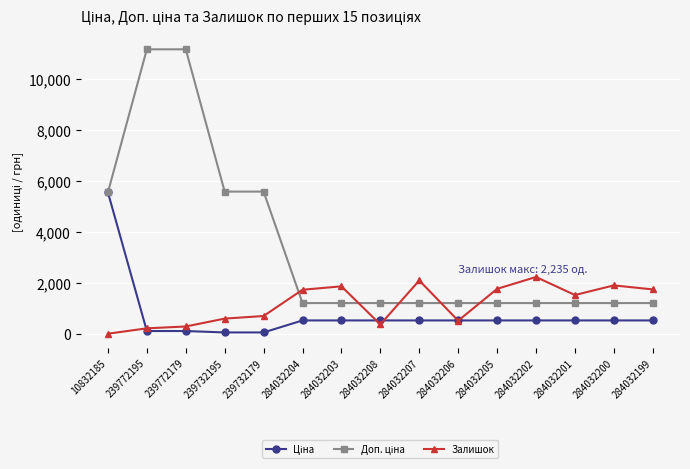

At how many categories does at least one series exceed 3408?

5